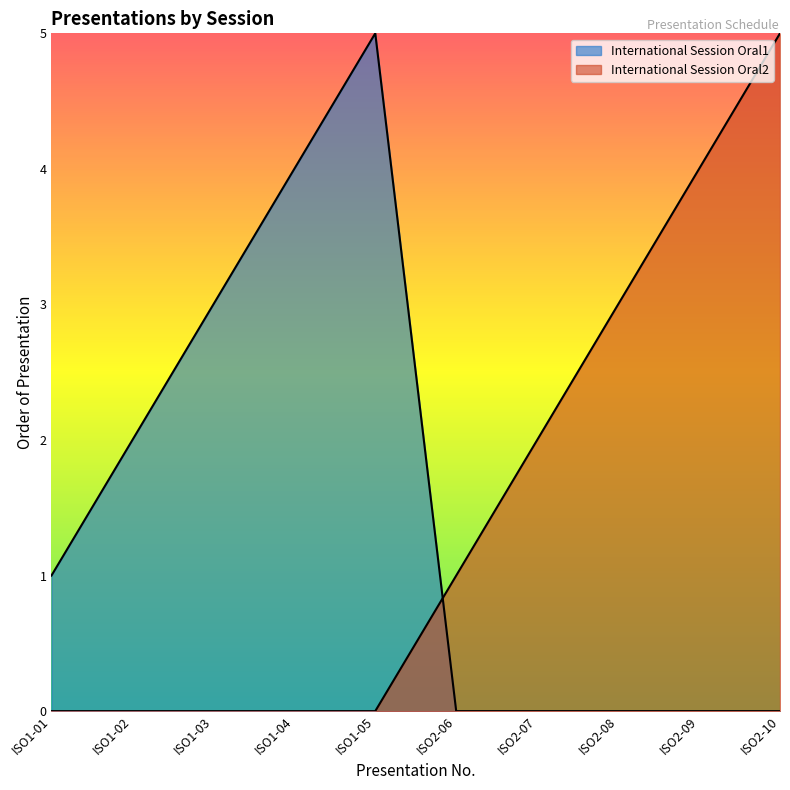

How many interior local peaks (higher than both neighbors) does the data have?

1